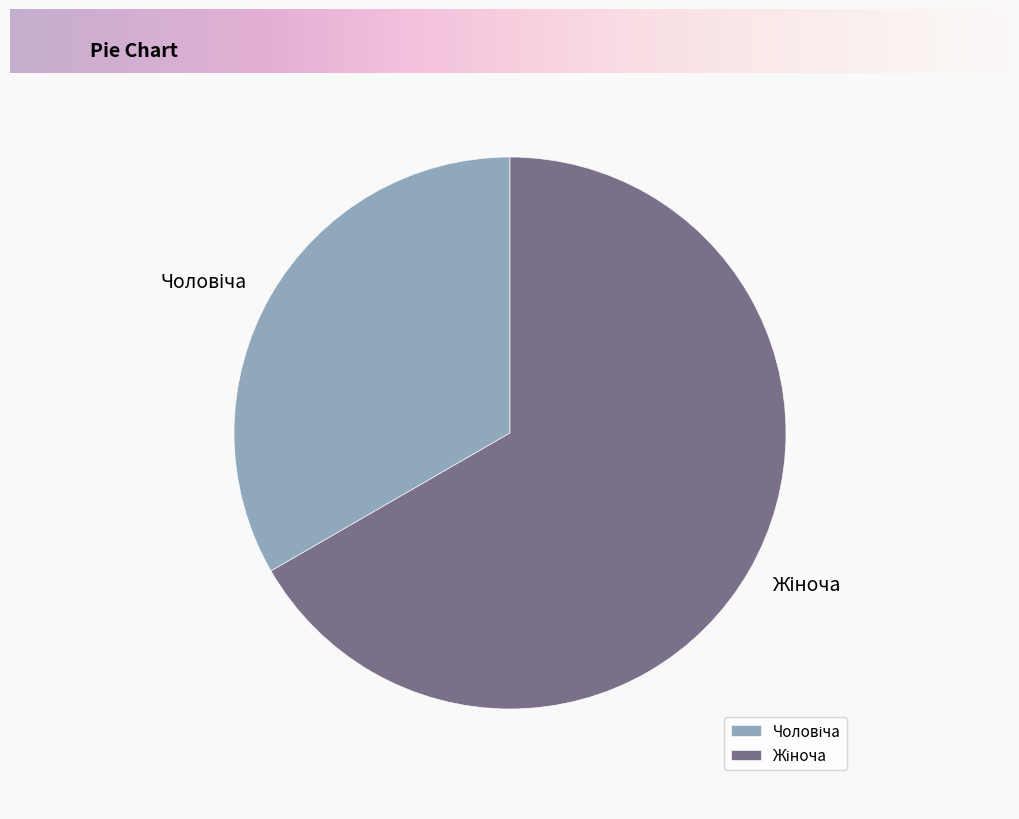

Is there a majority slice in this chart?

Yes